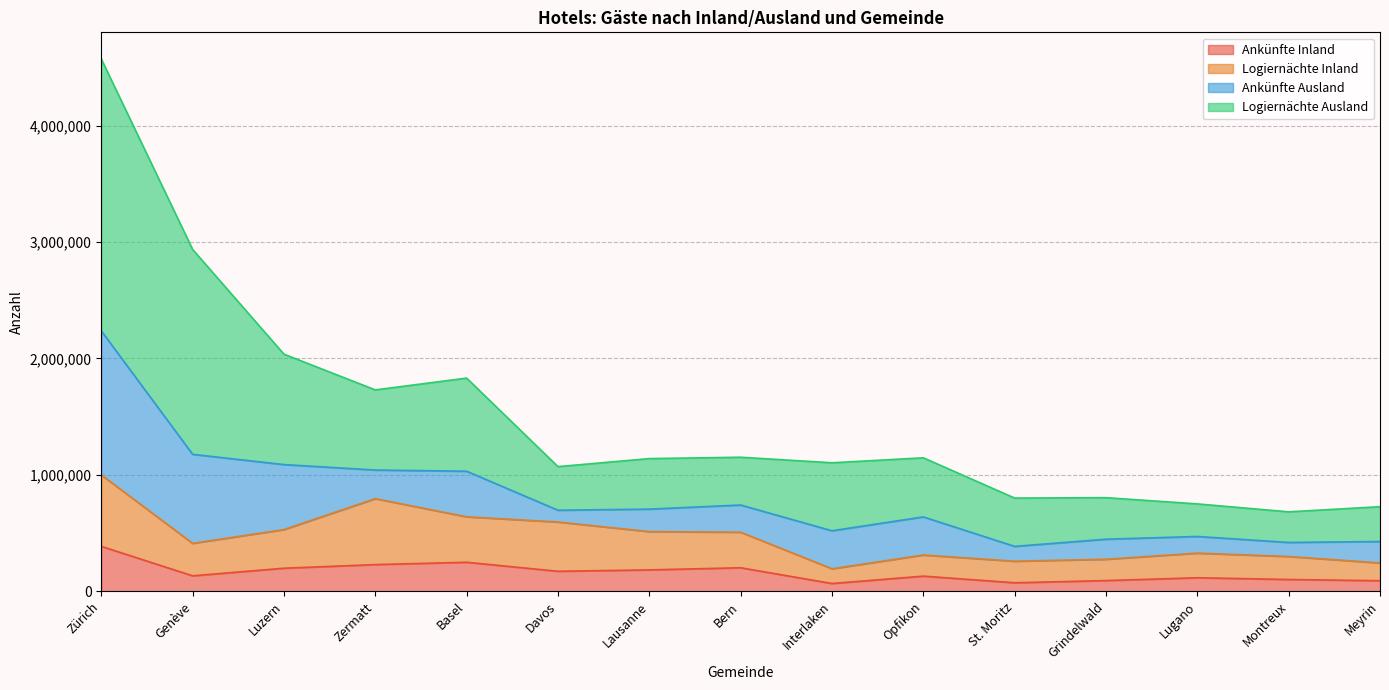

What is the total value across all series at Genève?

2935625